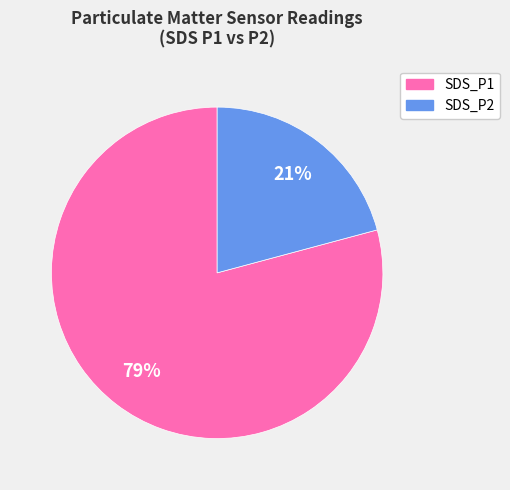

Combined, do SDS_P2 and SDS_P1 account for over 50%?

Yes